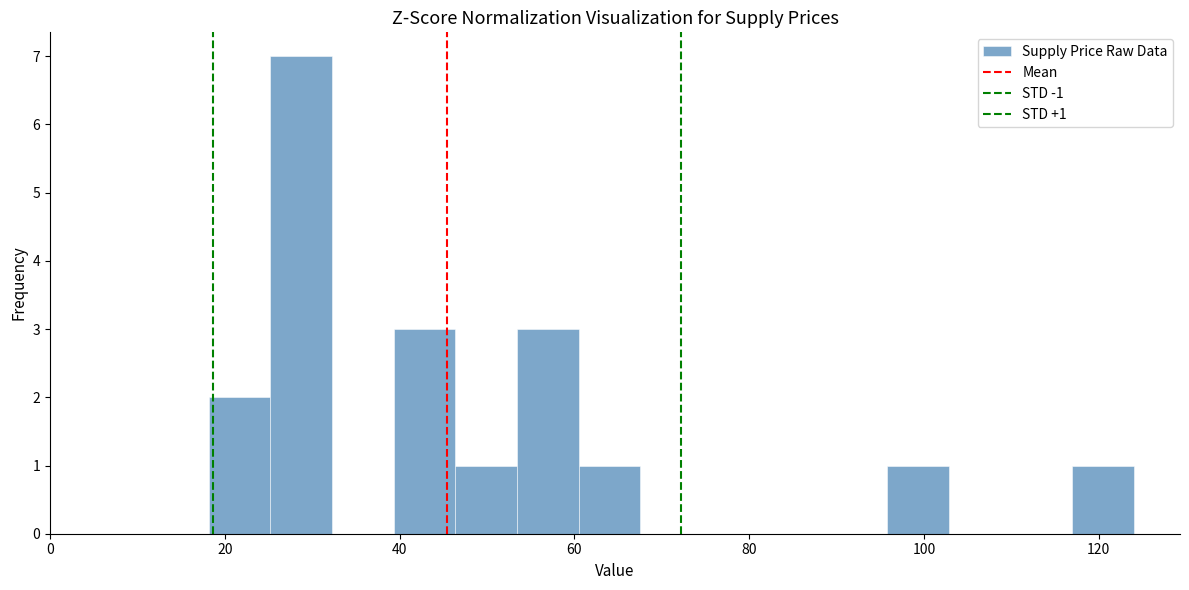

Read against the x-axis, roughly where is the centre of the tallest bar?

28